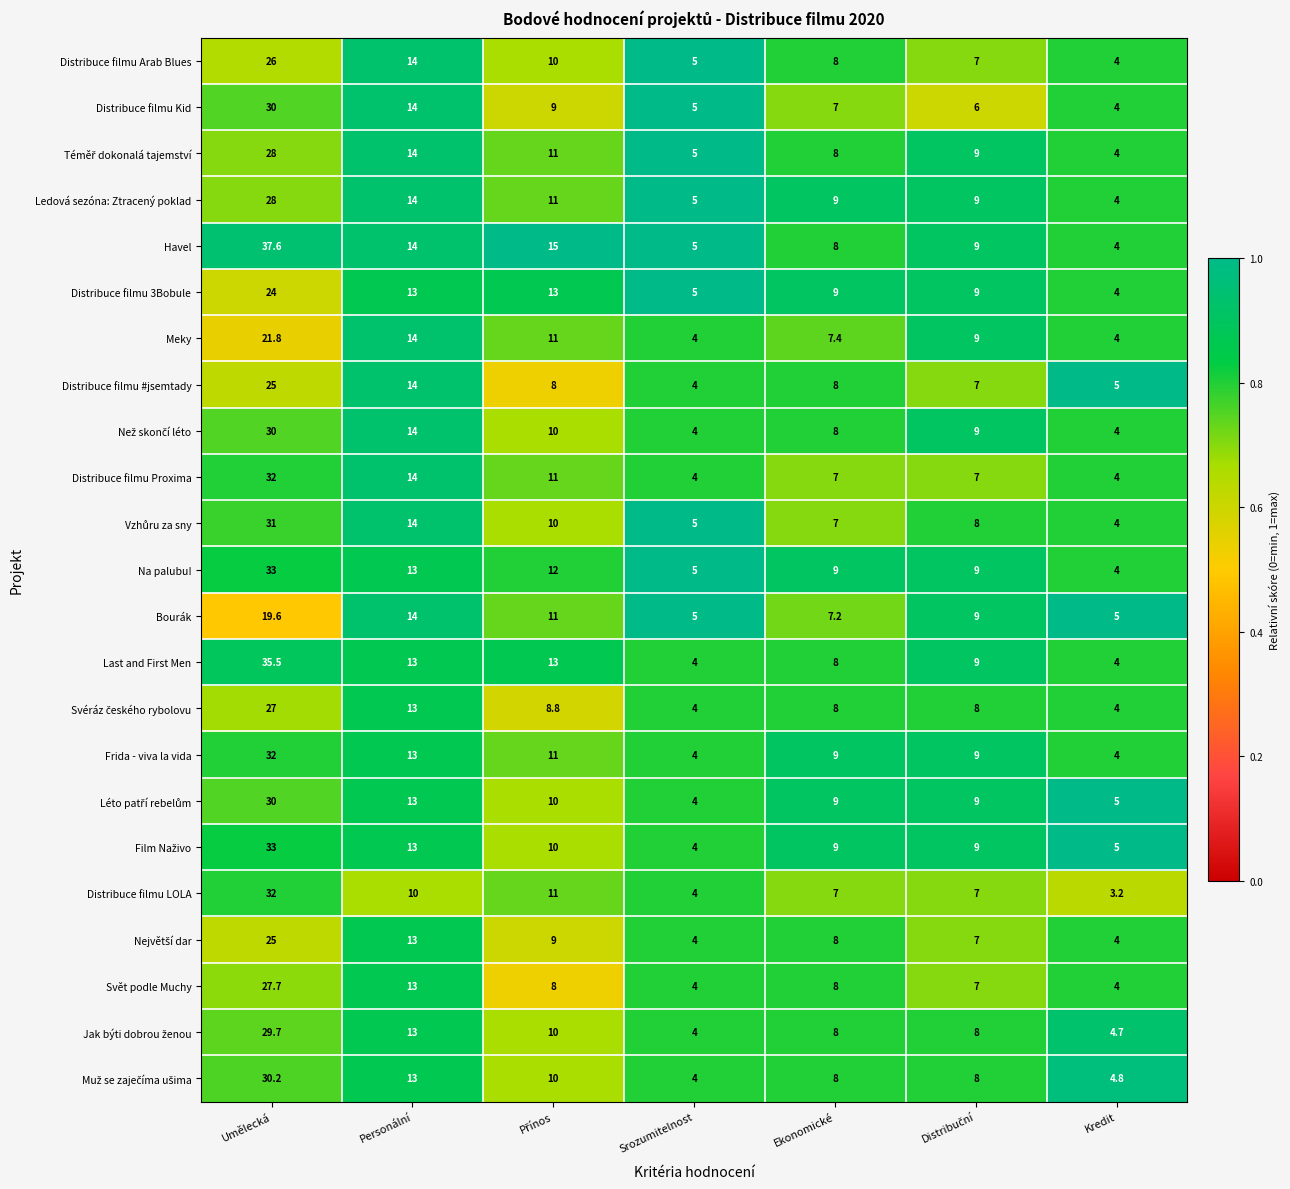

Which label corresponds to the largest value in the chart?

Umělecká